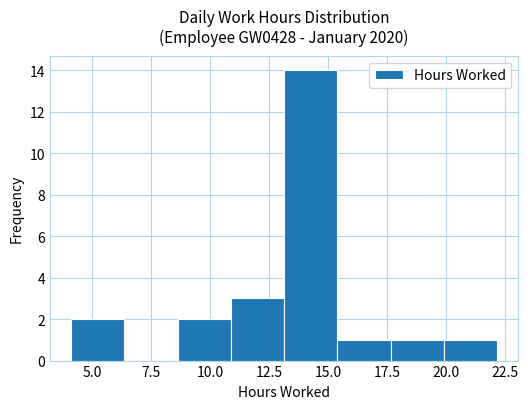

Reading left to right, transcribe this chart: for each bar, give the range it covers on the x-axis and its height. Neither the bar edges nor the heights are printed on the chart, so give them approximately, as read against the axes.

4.0 to 6.5: 2
6.5 to 8.5: 0
8.5 to 11.0: 2
11.0 to 13.0: 3
13.0 to 15.5: 14
15.5 to 17.5: 1
17.5 to 20.0: 1
20.0 to 22.0: 1